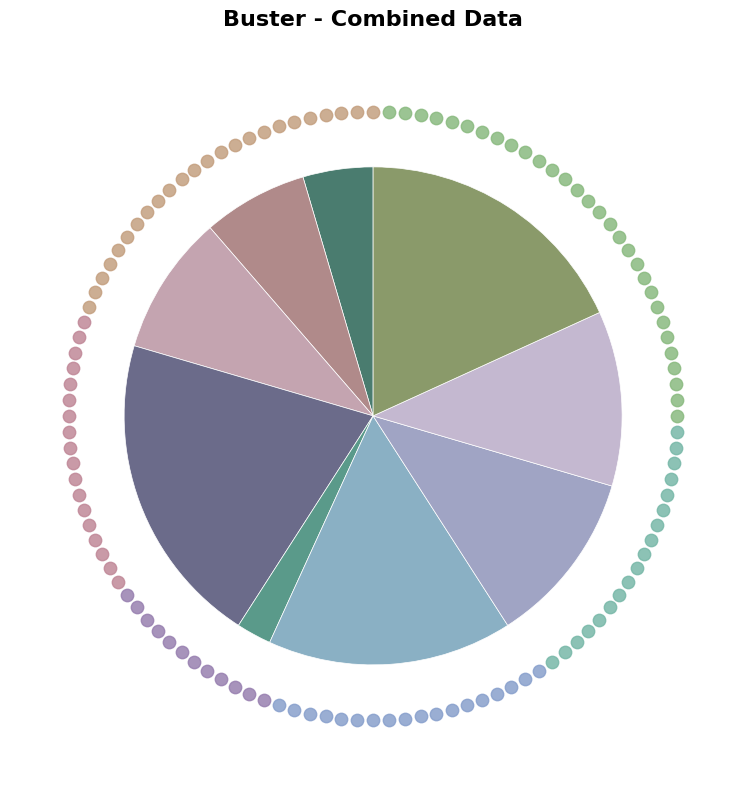

The 5 slice represents 7% of the pie. True or false?

True